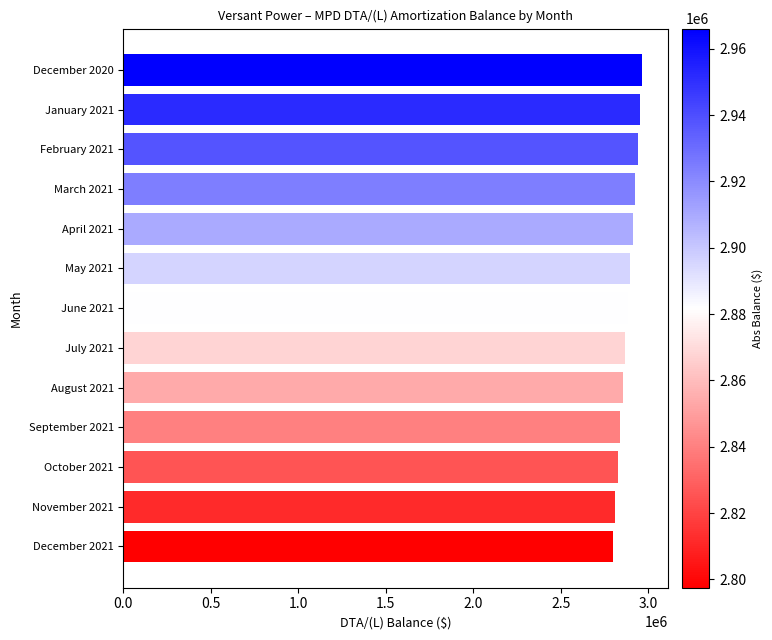

Is it true that the value at December 2021 is 1779672.6?

False